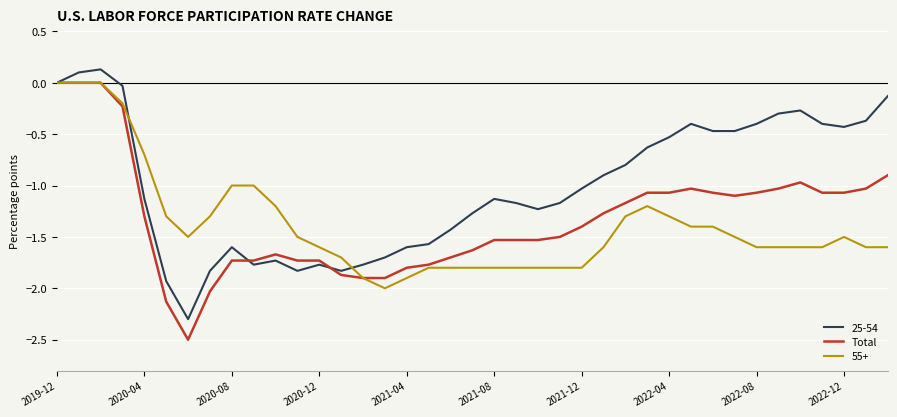

What is the minimum value for Total?

-2.5